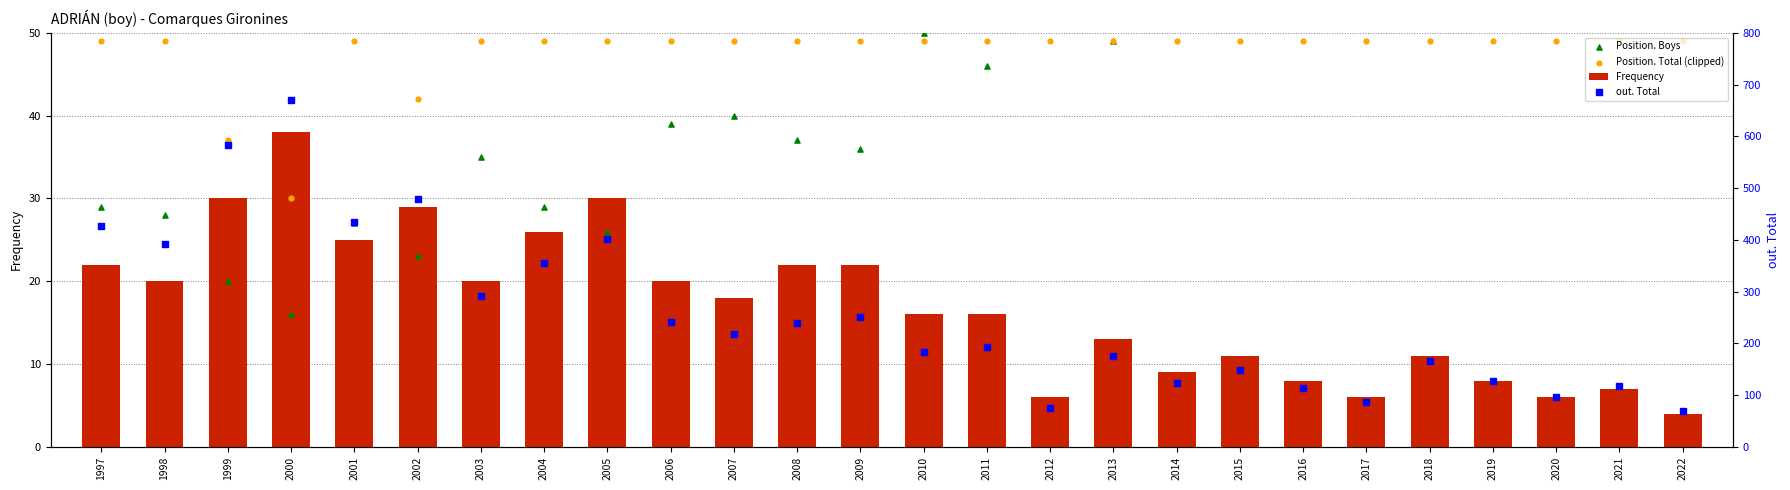

Which series has the largest Y range (max minus min)?

out. Total